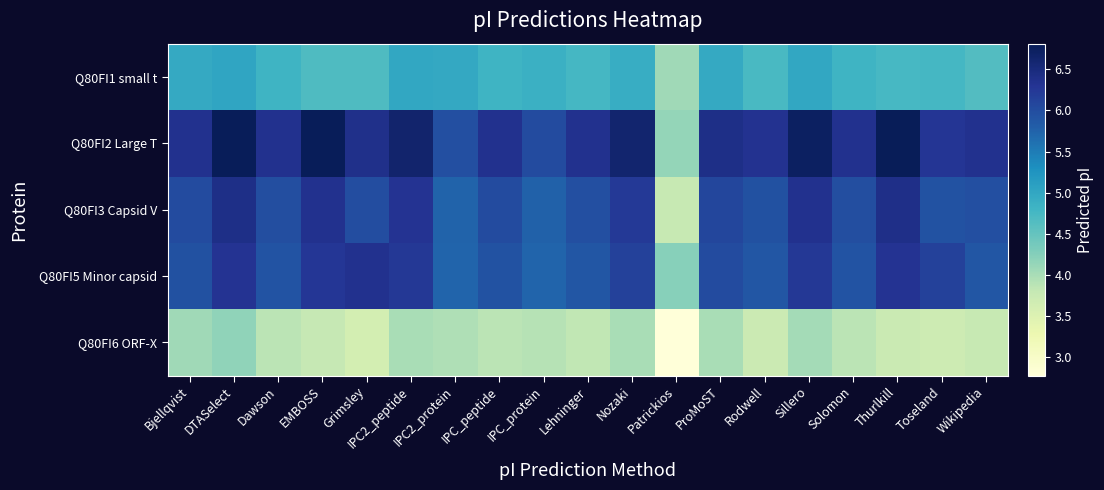

Reading left to right, list all the values displayed in this chart.

Q80FI1 small t: Bjellqvist=5.0	DTASelect=5.0	Dawson=4.8	EMBOSS=4.7	Grimsley=4.7	IPC2_peptide=5.0	IPC2_protein=5.0	IPC_peptide=4.8	IPC_protein=4.9	Lehninger=4.8	Nozaki=4.9	Patrickios=4.1	ProMoST=5.0	Rodwell=4.7	Sillero=5.0	Solomon=4.8	Thurlkill=4.7	Toseland=4.7	Wikipedia=4.6
Q80FI2 Large T: Bjellqvist=6.3	DTASelect=6.8	Dawson=6.3	EMBOSS=6.8	Grimsley=6.4	IPC2_peptide=6.6	IPC2_protein=6.0	IPC_peptide=6.4	IPC_protein=6.0	Lehninger=6.3	Nozaki=6.6	Patrickios=4.1	ProMoST=6.4	Rodwell=6.3	Sillero=6.7	Solomon=6.3	Thurlkill=6.8	Toseland=6.3	Wikipedia=6.4
Q80FI3 Capsid V: Bjellqvist=6.0	DTASelect=6.4	Dawson=6.0	EMBOSS=6.4	Grimsley=6.0	IPC2_peptide=6.3	IPC2_protein=5.8	IPC_peptide=6.0	IPC_protein=5.8	Lehninger=6.0	Nozaki=6.2	Patrickios=3.8	ProMoST=6.1	Rodwell=6.0	Sillero=6.3	Solomon=6.0	Thurlkill=6.4	Toseland=5.9	Wikipedia=6.0
Q80FI5 Minor capsid: Bjellqvist=5.9	DTASelect=6.3	Dawson=5.9	EMBOSS=6.3	Grimsley=6.4	IPC2_peptide=6.2	IPC2_protein=5.7	IPC_peptide=5.9	IPC_protein=5.7	Lehninger=5.9	Nozaki=6.1	Patrickios=4.2	ProMoST=6.0	Rodwell=5.9	Sillero=6.2	Solomon=5.9	Thurlkill=6.3	Toseland=6.1	Wikipedia=5.9
Q80FI6 ORF-X: Bjellqvist=4.1	DTASelect=4.2	Dawson=3.9	EMBOSS=3.8	Grimsley=3.6	IPC2_peptide=4.0	IPC2_protein=3.9	IPC_peptide=3.9	IPC_protein=3.9	Lehninger=3.8	Nozaki=4.0	Patrickios=2.8	ProMoST=4.0	Rodwell=3.7	Sillero=4.0	Solomon=3.9	Thurlkill=3.7	Toseland=3.7	Wikipedia=3.8